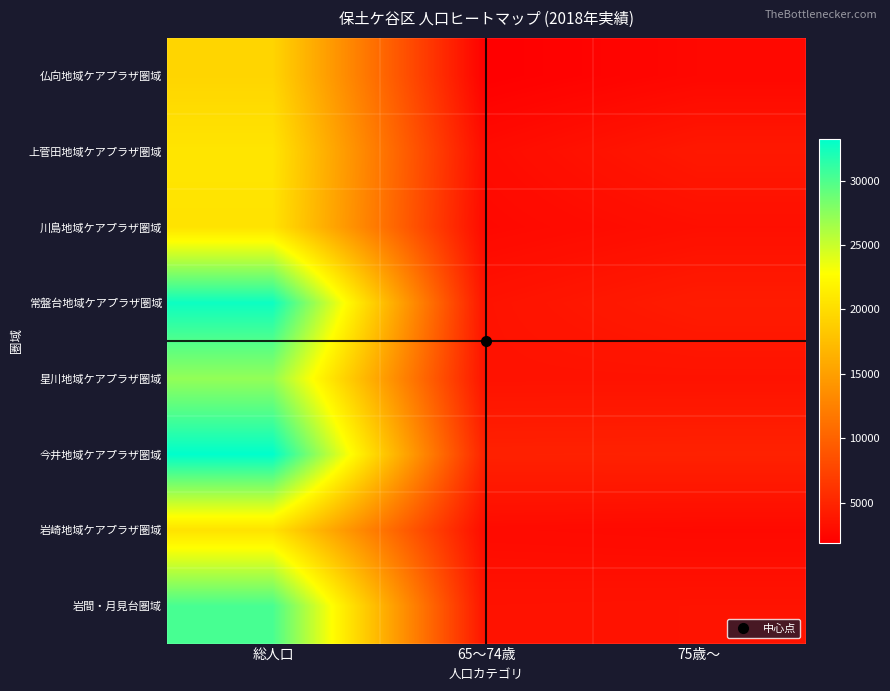

Reading left to right, extract all data points from this chart.

仏向地域ケアプラザ圏域: 総人口=19376	65～74歳=1907	75歳～=2587
上菅田地域ケアプラザ圏域: 総人口=20706	65～74歳=2895	75歳～=3953
川島地域ケアプラザ圏域: 総人口=20527	65～74歳=2666	75歳～=3181
常盤台地域ケアプラザ圏域: 総人口=32699	65～74歳=3471	75歳～=4218
星川地域ケアプラザ圏域: 総人口=27203	65～74歳=3447	75歳～=3466
今井地域ケアプラザ圏域: 総人口=33240	65～74歳=4655	75歳～=4710
岩崎地域ケアプラザ圏域: 総人口=20497	65～74歳=2853	75歳～=2729
岩間・月見台圏域: 総人口=30261	65～74歳=3440	75歳～=3504